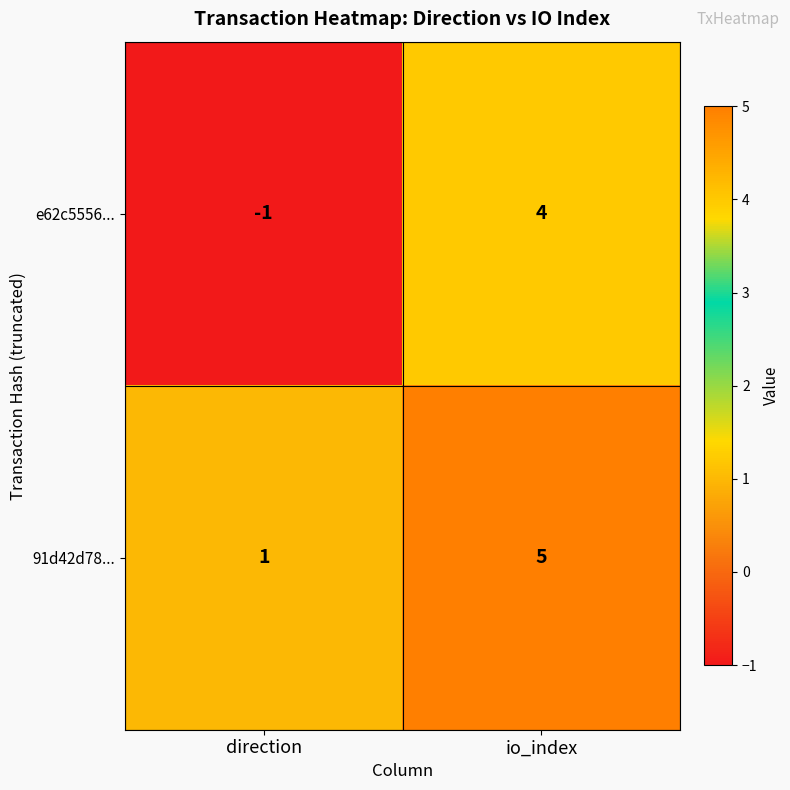

Count the number of data series in this chart.

2